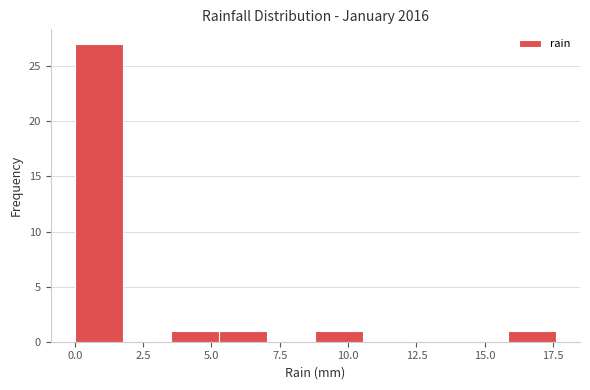

Read against the x-axis, roughly where is the centre of the tallest bar?

1.0